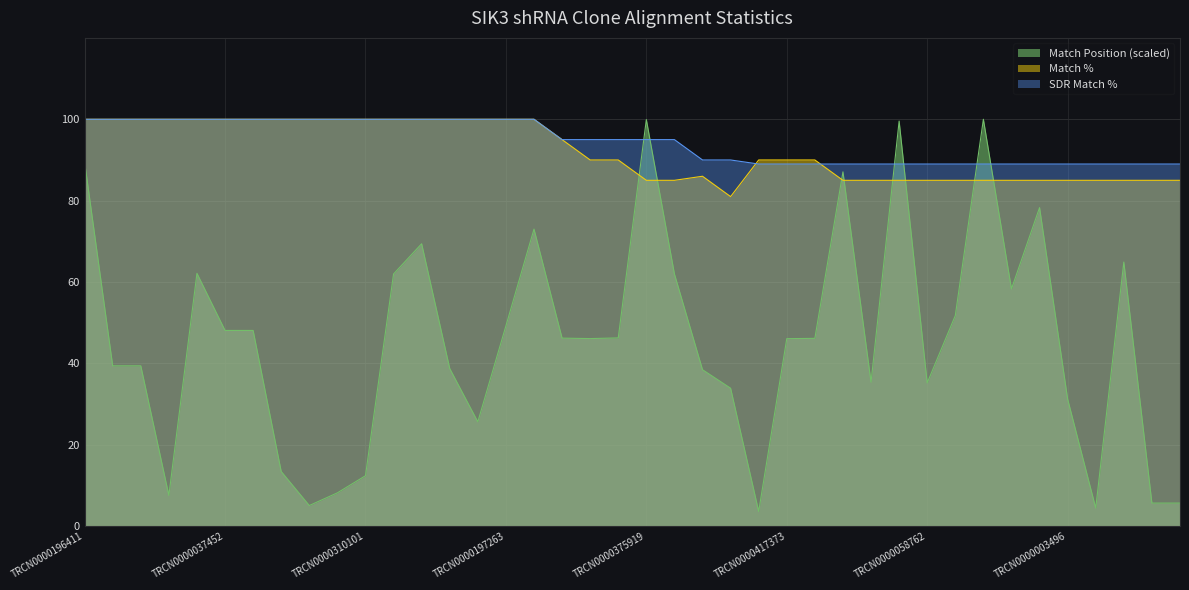

What value does the Match Position series have at TRCN0000079130?

13.4